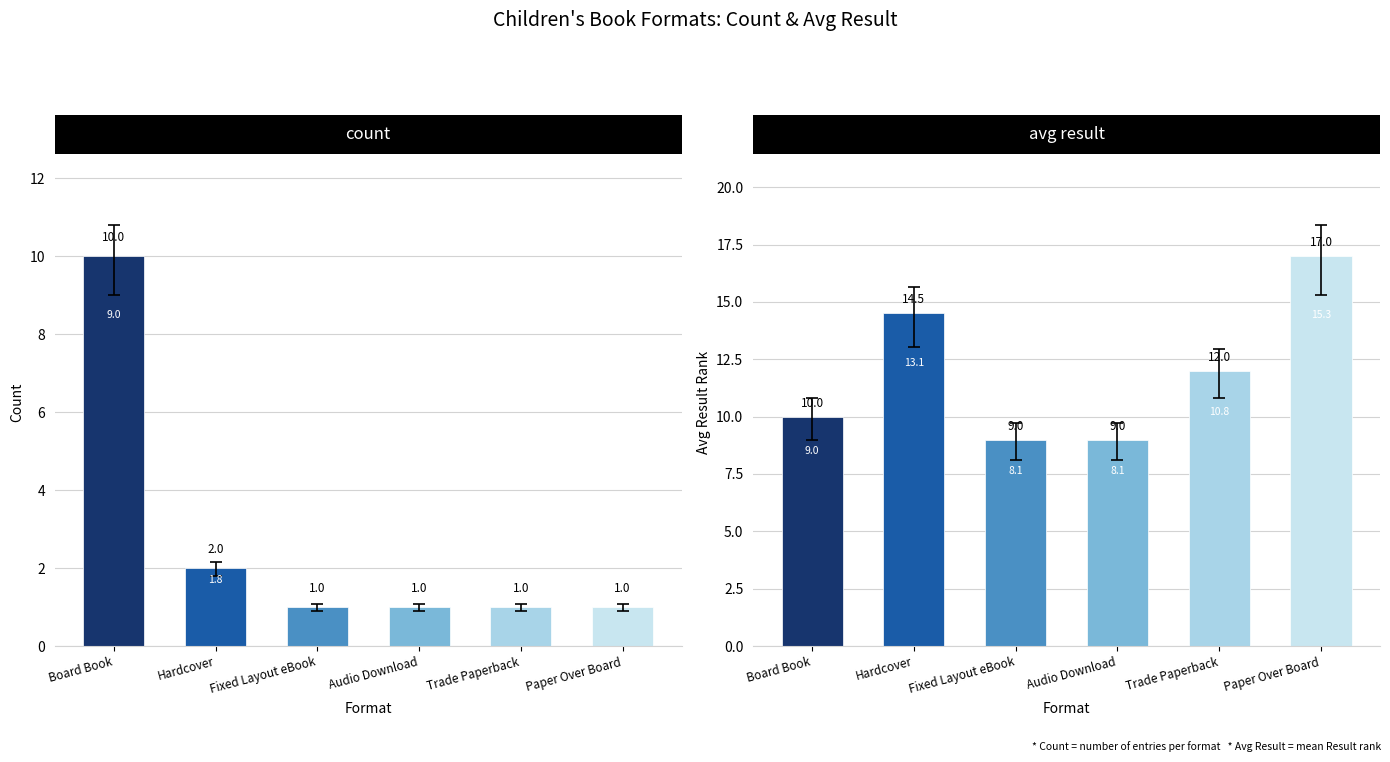

What is the maximum value shown in the chart?

17.0